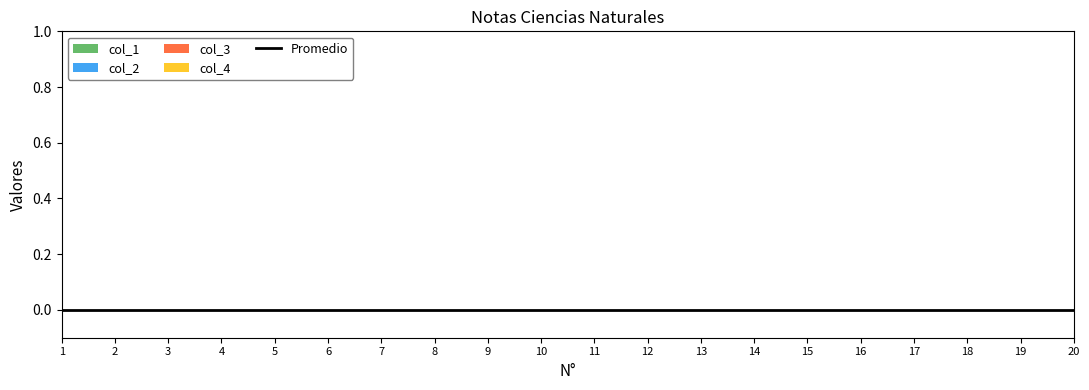

At which label does col_4 reach its peak?

1